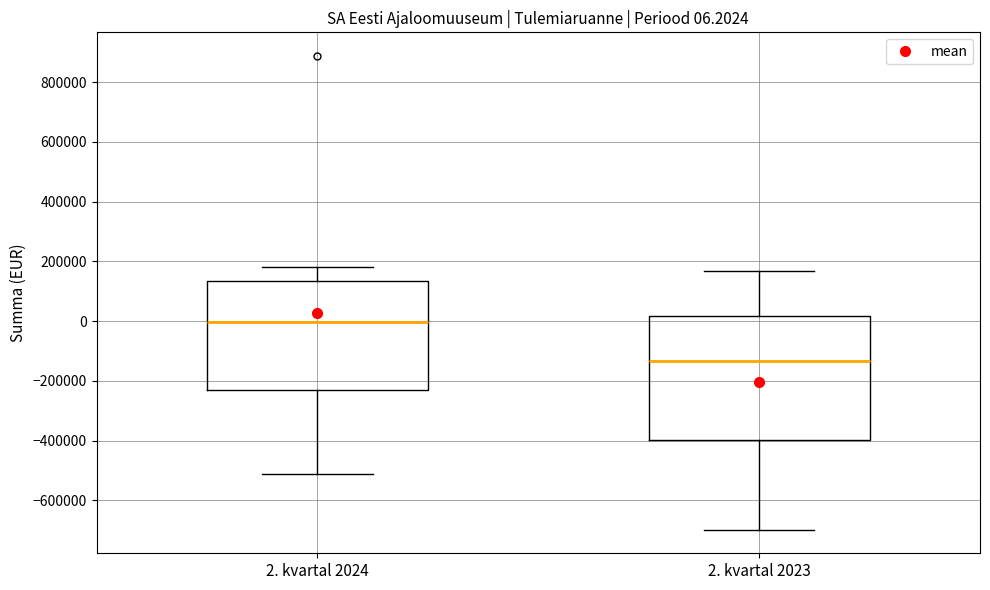

Comparing the boxes themselves (not the whiskers), which one is the tallest?

2. kvartal 2023